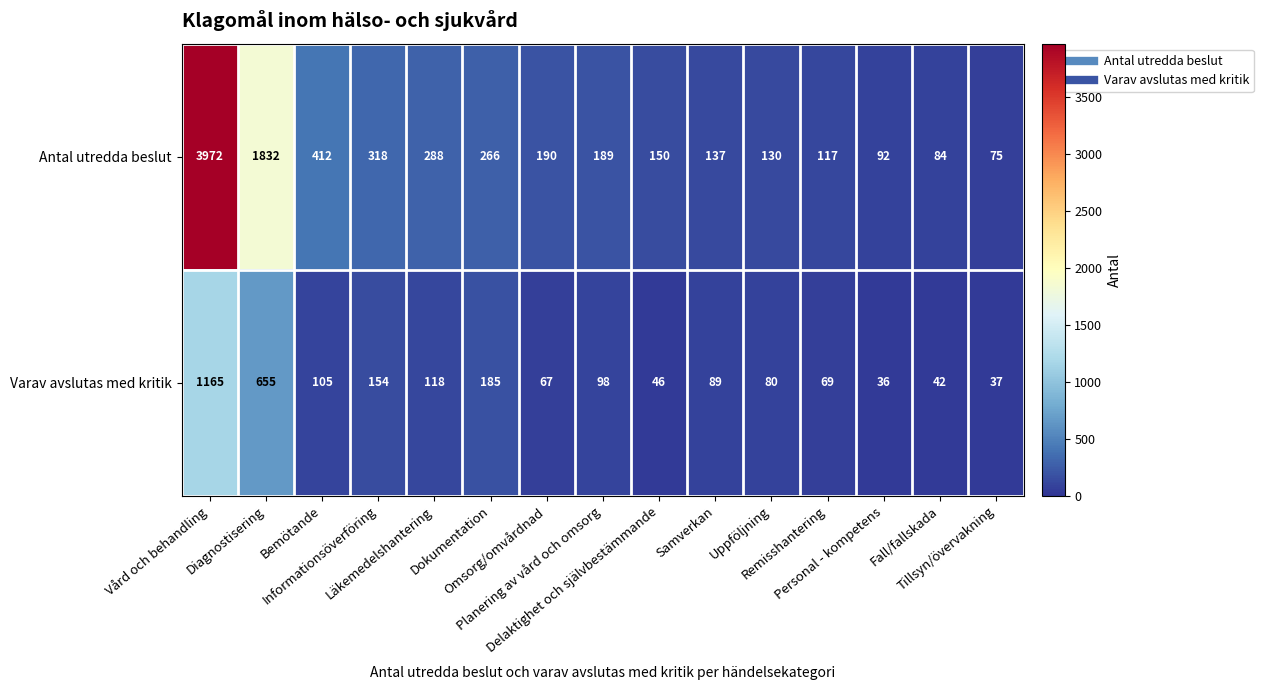

What is the sum of all Antal utredda beslut values?

8252